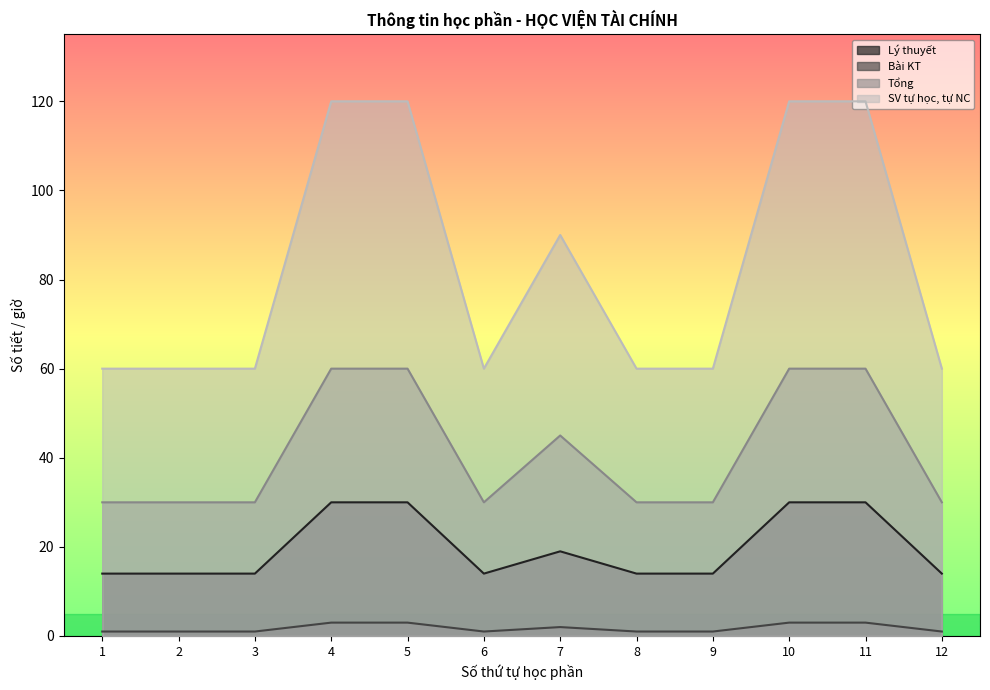

Reading left to right, list all the values displayed in this chart.

Lý thuyết: 14	14	14	30	30	14	19	14	14	30	30	14
Bài KT: 1	1	1	3	3	1	2	1	1	3	3	1
Tổng: 30	30	30	60	60	30	45	30	30	60	60	30
SV tự học, tự NC: 60	60	60	120	120	60	90	60	60	120	120	60